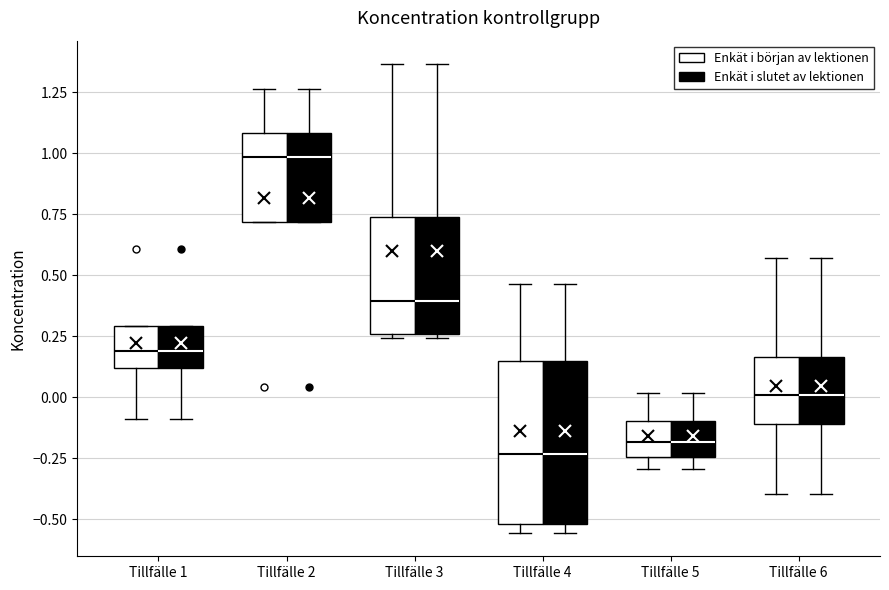

Reading left to right, transcribe this box plot: for each box, give where its median line is, the range the box spans, and where its two whiskers end, as read against the y-axis. The values are not printed on the chart, so give them approximately, as read against the axis.

Tillfälle 1 (Enkät i början av lektionen): median 0.20, box 0.10 to 0.30, whiskers -0.10 to 0.30
Tillfälle 1 (Enkät i slutet av lektionen): median 0.20, box 0.10 to 0.30, whiskers -0.10 to 0.30
Tillfälle 2 (Enkät i början av lektionen): median 1.00, box 0.70 to 1.10, whiskers 0.70 to 1.25
Tillfälle 2 (Enkät i slutet av lektionen): median 1.00, box 0.70 to 1.10, whiskers 0.70 to 1.25
Tillfälle 3 (Enkät i början av lektionen): median 0.40, box 0.25 to 0.75, whiskers 0.25 to 1.35
Tillfälle 3 (Enkät i slutet av lektionen): median 0.40, box 0.25 to 0.75, whiskers 0.25 to 1.35
Tillfälle 4 (Enkät i början av lektionen): median -0.25, box -0.50 to 0.15, whiskers -0.55 to 0.45
Tillfälle 4 (Enkät i slutet av lektionen): median -0.25, box -0.50 to 0.15, whiskers -0.55 to 0.45
Tillfälle 5 (Enkät i början av lektionen): median -0.20, box -0.25 to -0.10, whiskers -0.30 to 0.00
Tillfälle 5 (Enkät i slutet av lektionen): median -0.20, box -0.25 to -0.10, whiskers -0.30 to 0.00
Tillfälle 6 (Enkät i början av lektionen): median 0.00, box -0.10 to 0.15, whiskers -0.40 to 0.55
Tillfälle 6 (Enkät i slutet av lektionen): median 0.00, box -0.10 to 0.15, whiskers -0.40 to 0.55